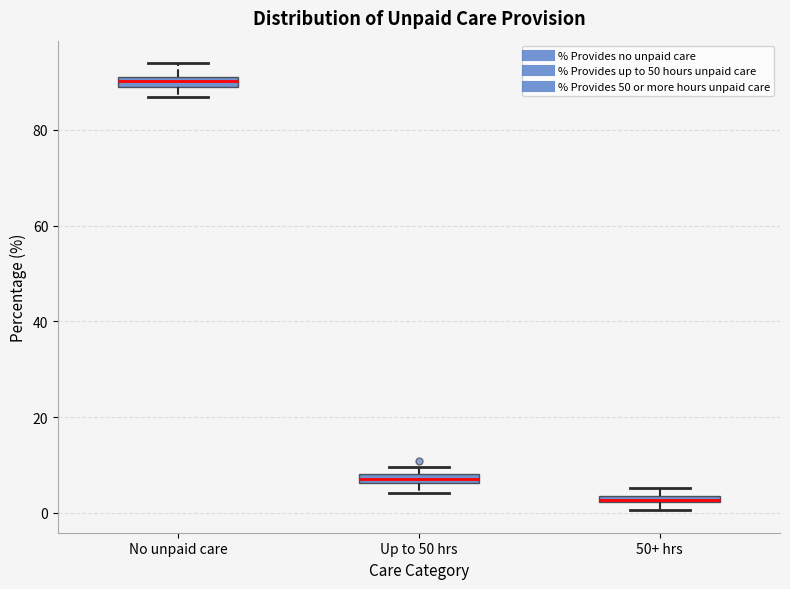

Where is the lower edge of the box for Up to 50 hrs on the y-axis? The values are not printed on the chart, so give them approximately, as read against the axis.

6